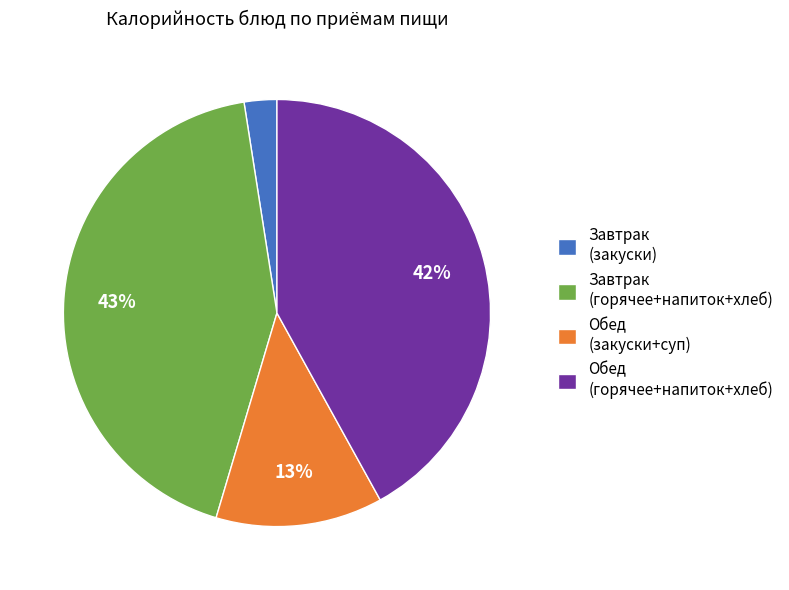

Which slice is the largest?

Завтрак (горячее+напиток+хлеб)